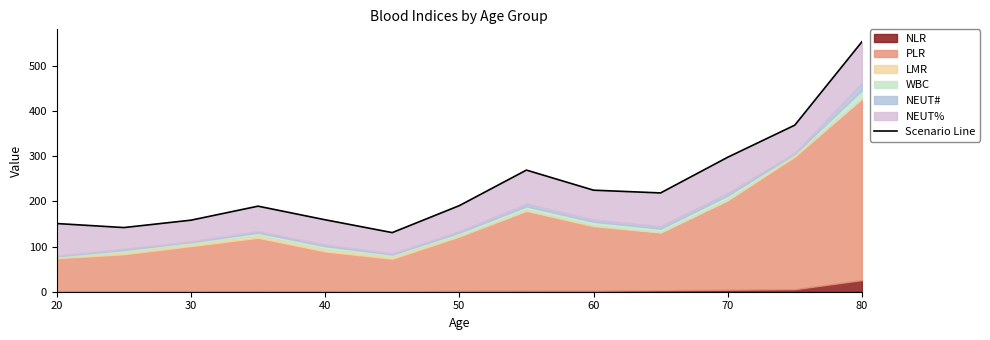

What is the minimum value shown in the chart?

130.9